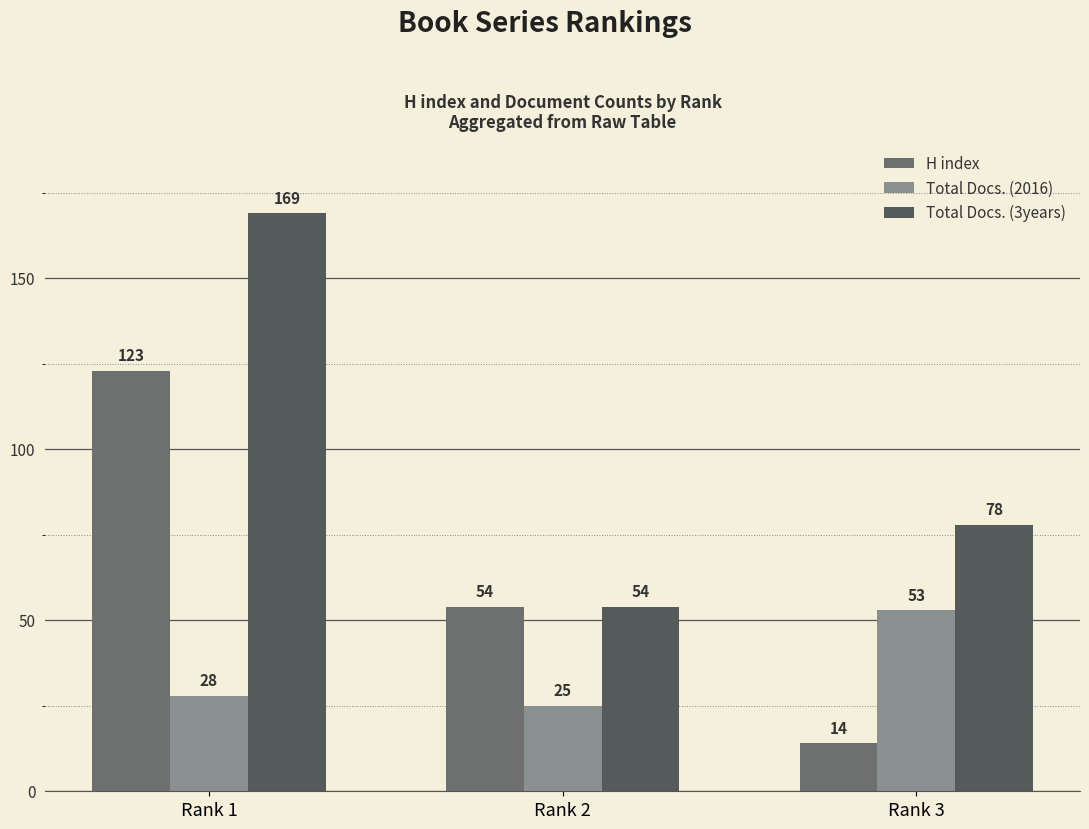

The value of Total Docs. (3years) at Rank 2 is 28. True or false?

False